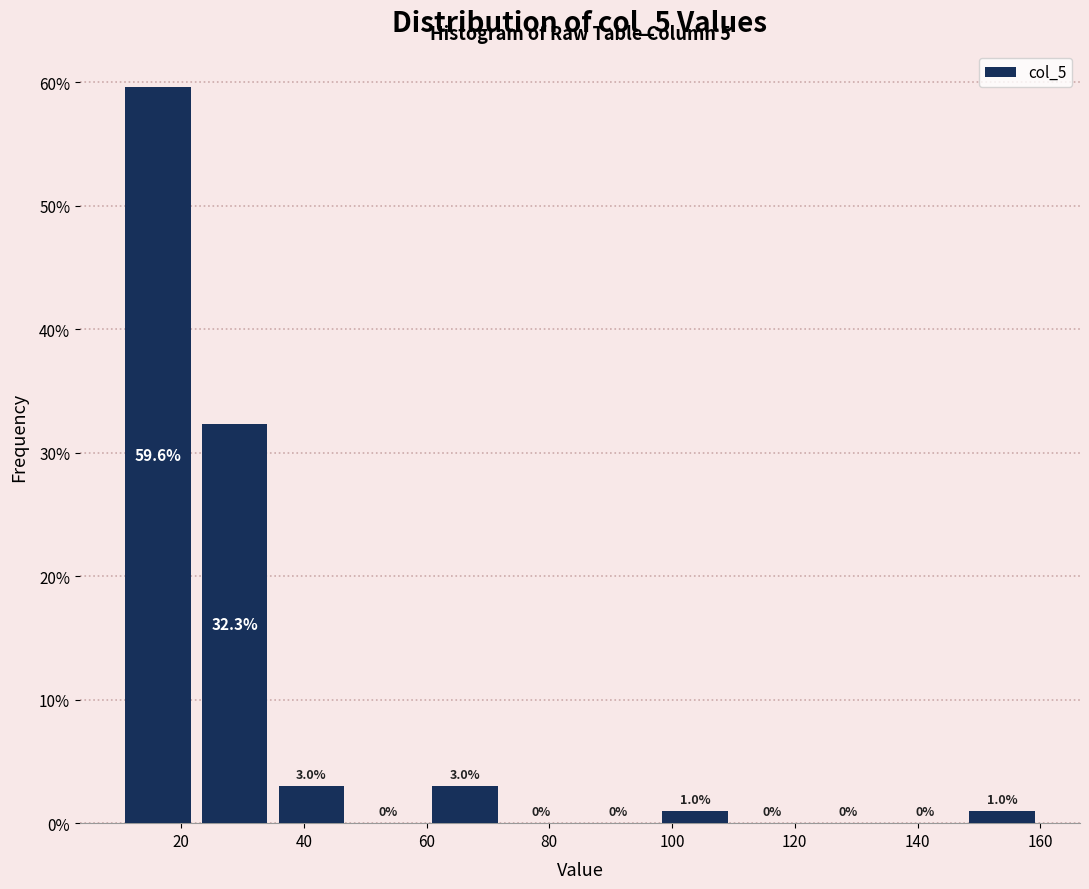

Reading left to right, transcribe this chart: for each bar, give the range it covers on the x-axis and its height. The bar edges are not printed on the chart, so give them approximately, as read against the axis.

10.0 to 22.5: 59.6
22.5 to 35.0: 32.3
35.0 to 47.5: 3.0
47.5 to 60.0: 0.0
60.0 to 72.5: 3.0
72.5 to 85.0: 0.0
85.0 to 97.5: 0.0
97.5 to 110.0: 1.0
110.0 to 122.5: 0.0
122.5 to 135.0: 0.0
135.0 to 147.5: 0.0
147.5 to 160.0: 1.0